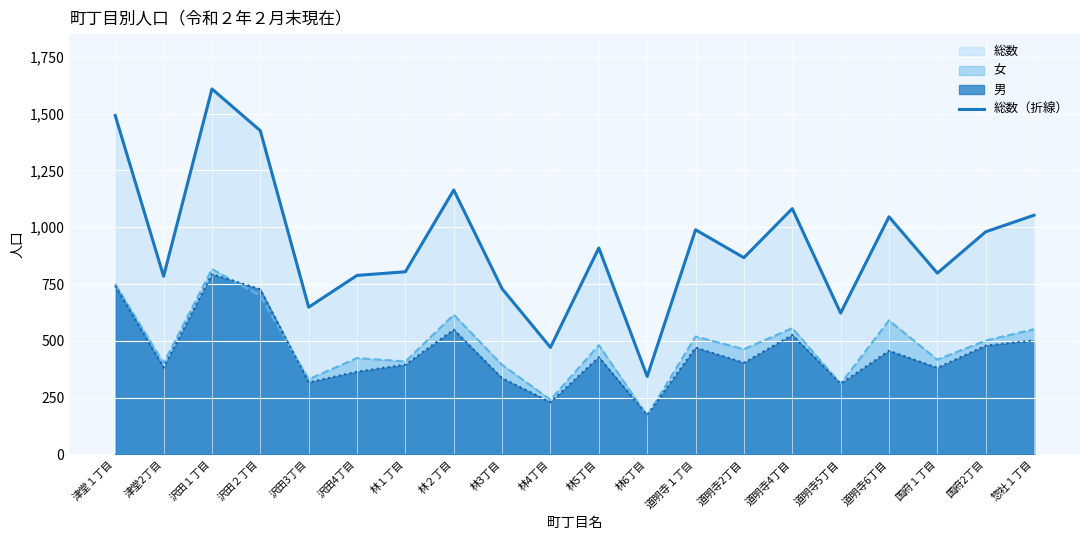

How many lines are shown in the chart?

3